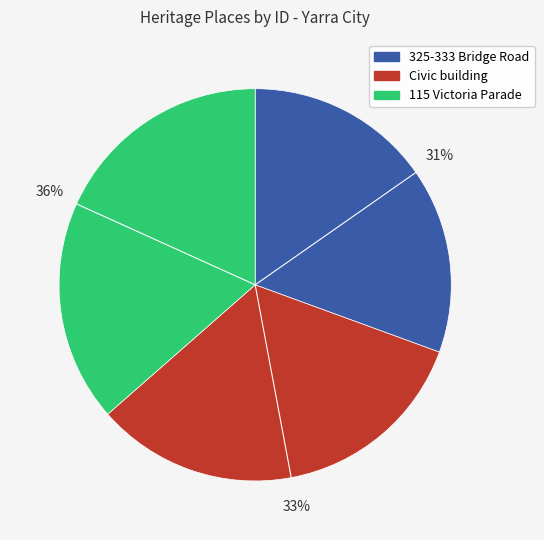

Is it true that 325-333 Bridge Road is 31% of the pie?

True